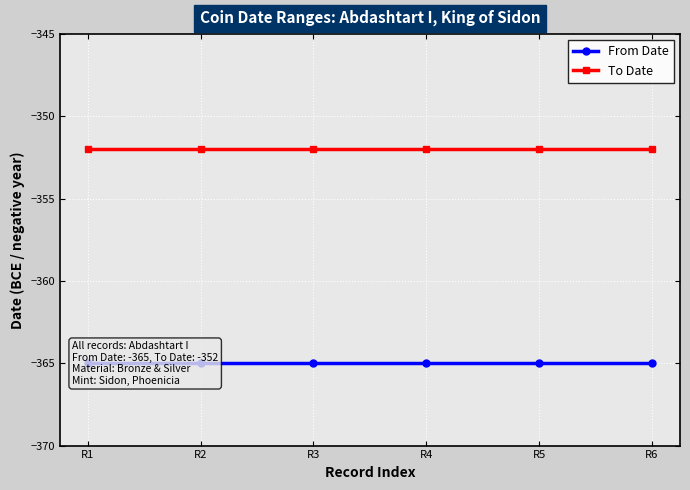

Which series has the largest total across all categories?

To Date